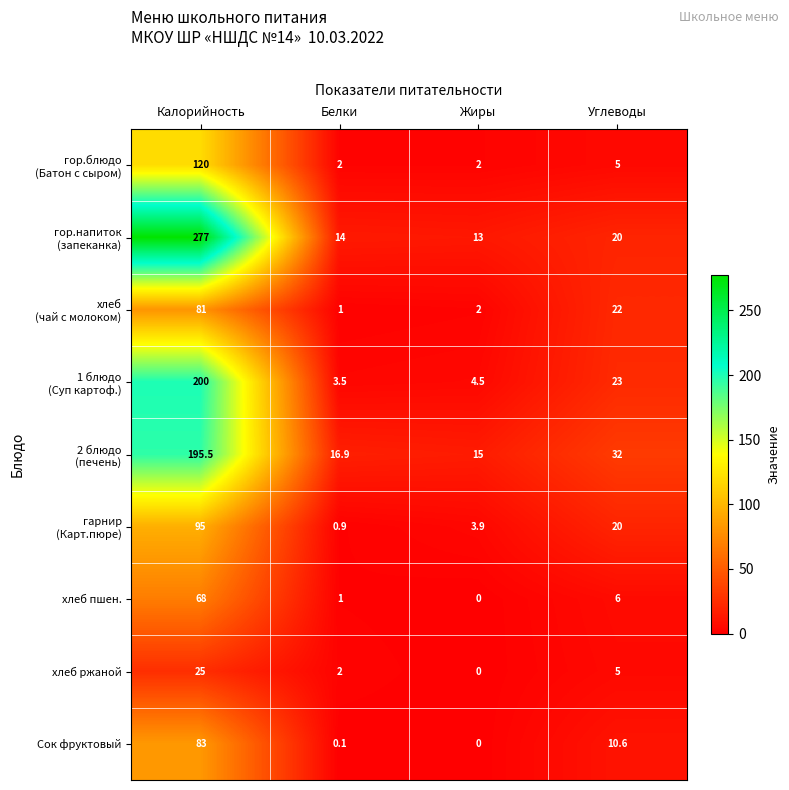

How many values in the хлеб пшен. series are below 6?

2